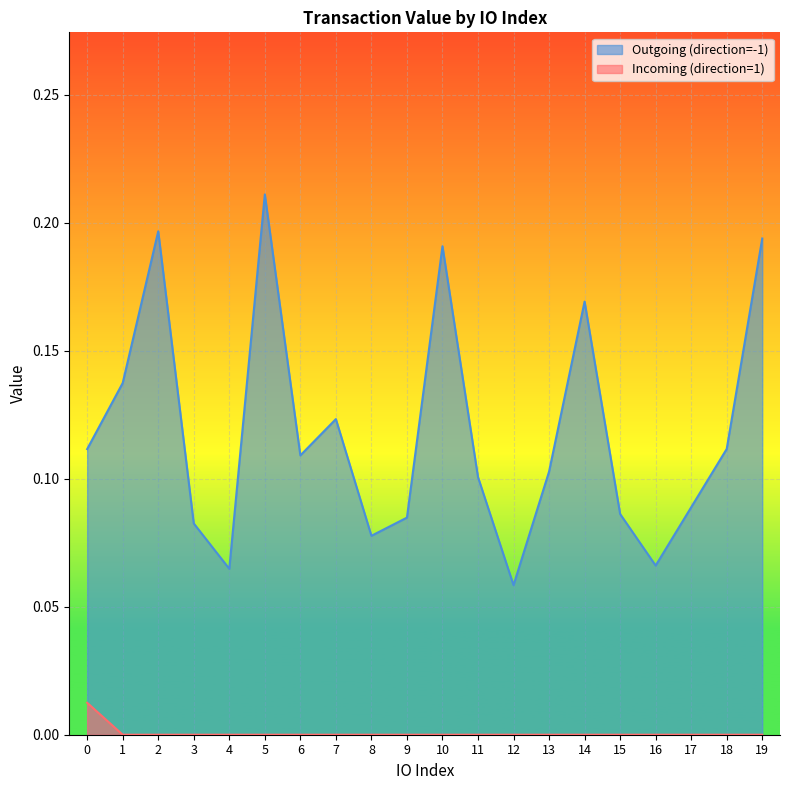

Reading left to right, extract all data points from this chart.

0.1	0.1	0.2	0.1	0.1	0.2	0.1	0.1	0.1	0.1	0.2	0.1	0.1	0.1	0.2	0.1	0.1	0.1	0.1	0.2